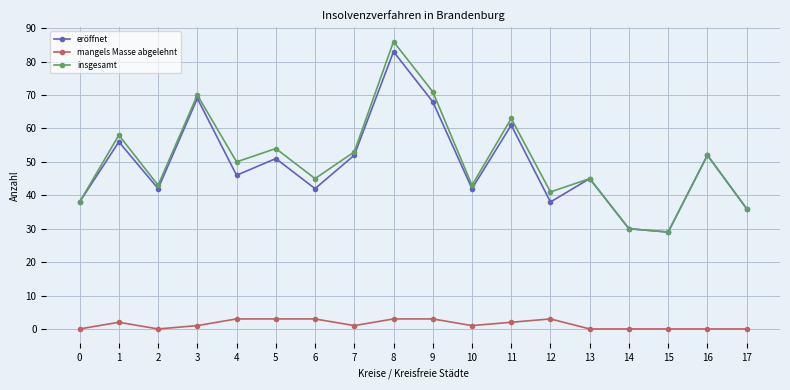

What is the value of the mangels Masse abgelehnt point at the 13th from the left?

3